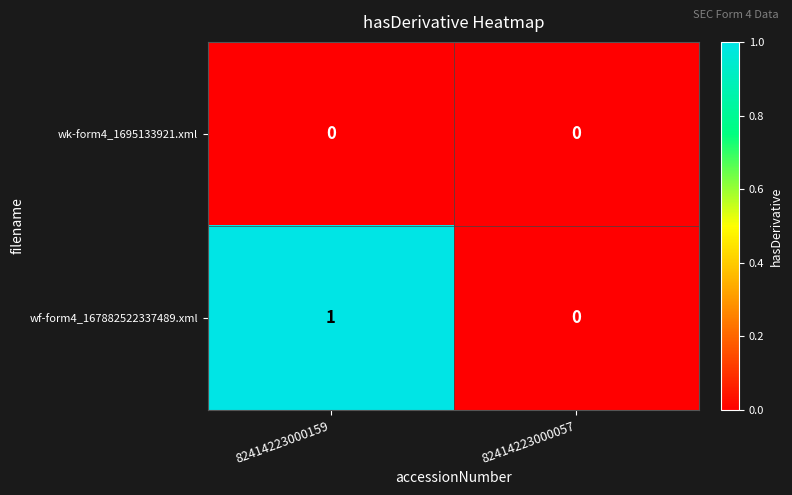

How many distinct data groups are displayed?

2